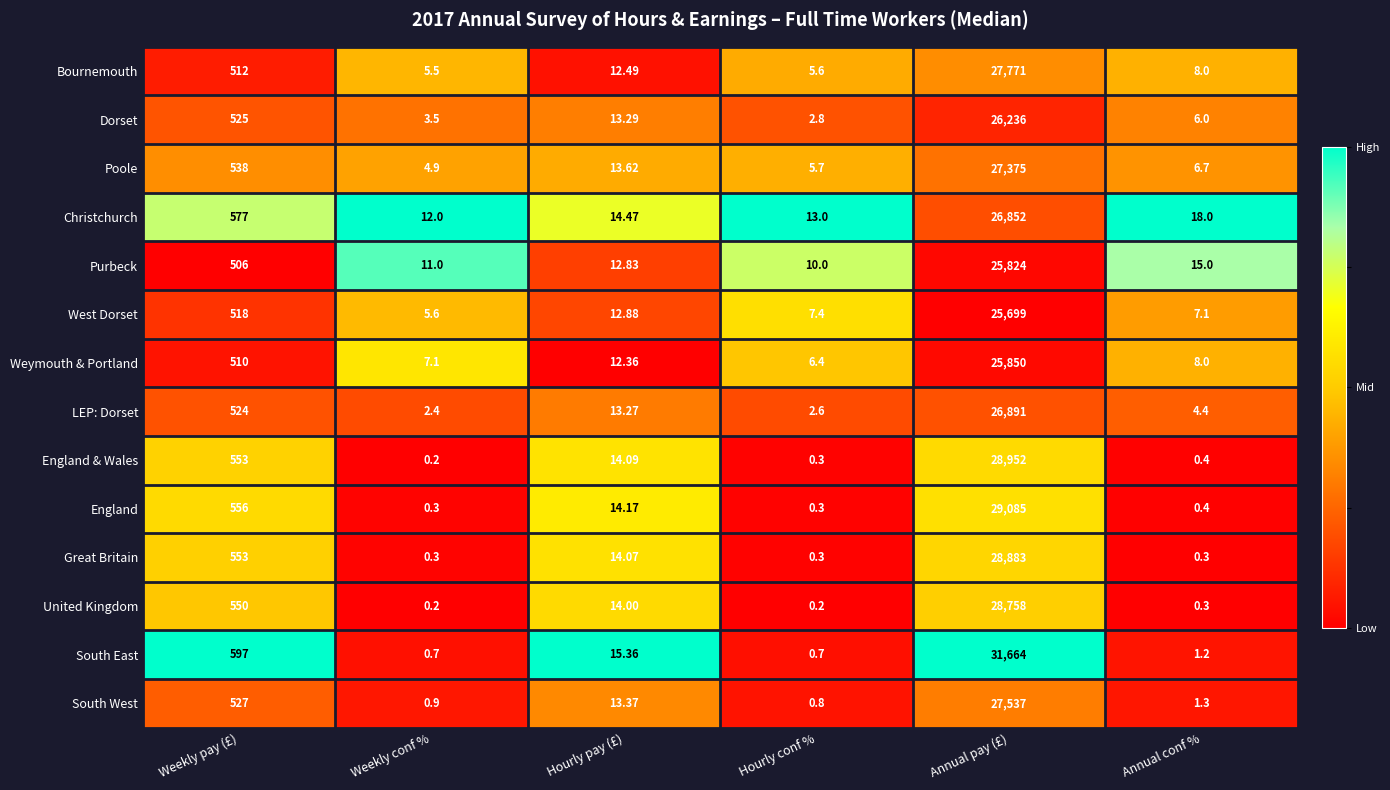

Is the value of United Kingdom at Weekly conf % greater than the value of Great Britain at Hourly conf %?

No